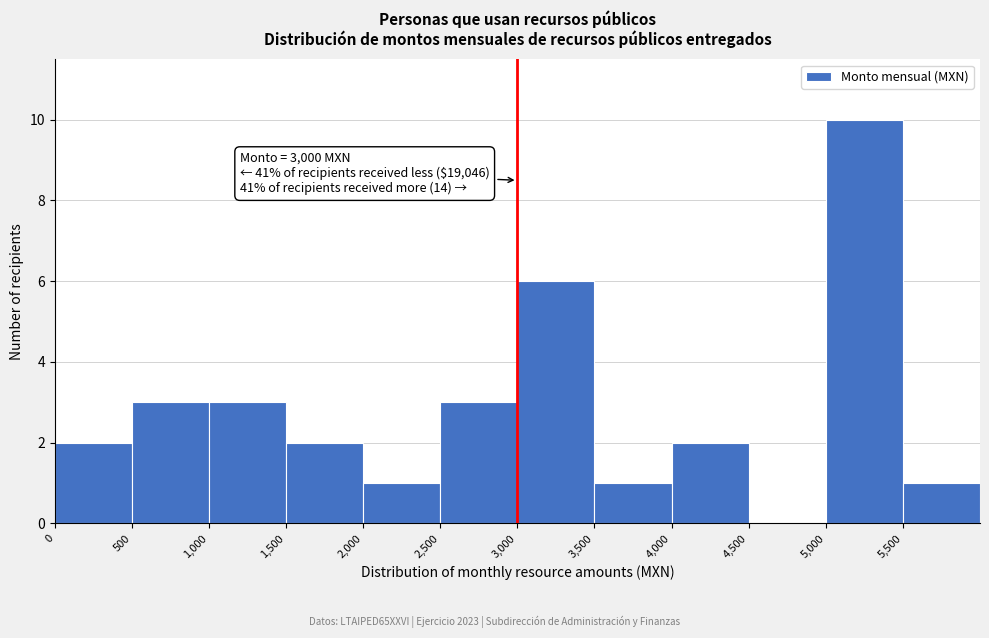

Which range on the x-axis has the tallest bar?

5000 to 5500